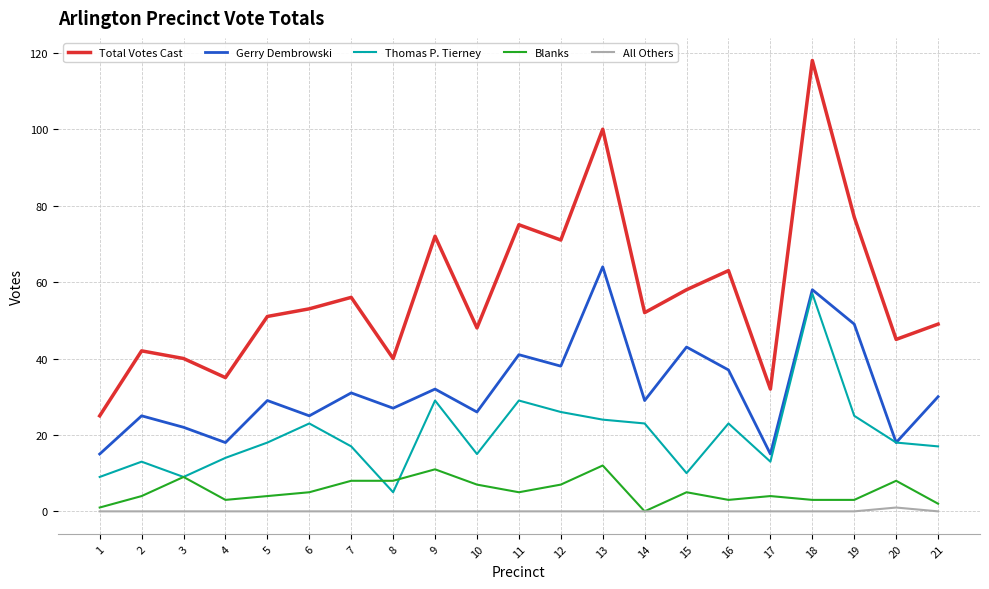

Which series has the largest range (max minus min)?

Total Votes Cast